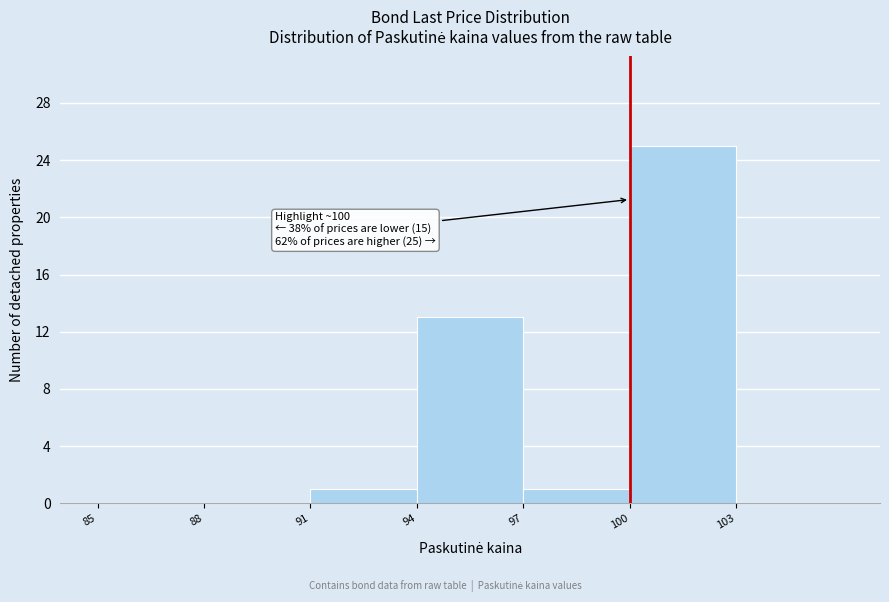

Over which range of the x-axis is the bar tallest?

100 to 103